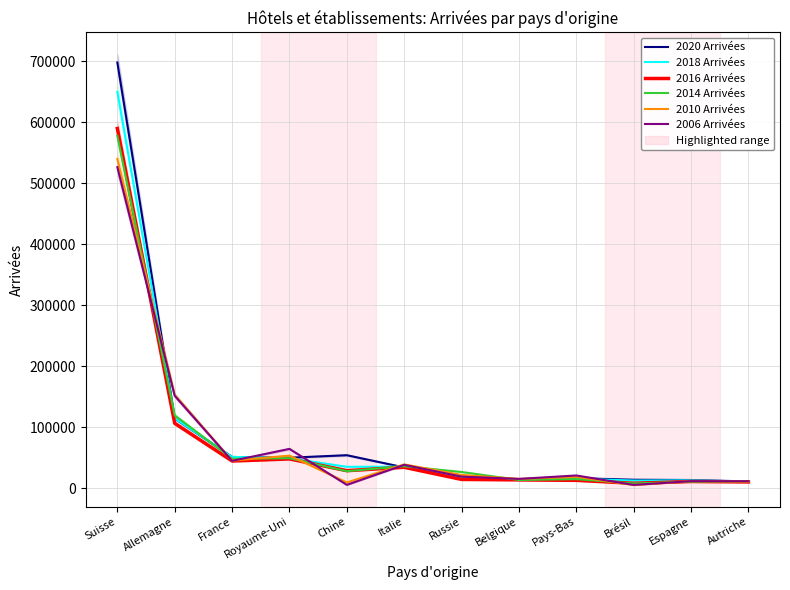

How many data points in 2020 Arrivées are less than 34398?

6